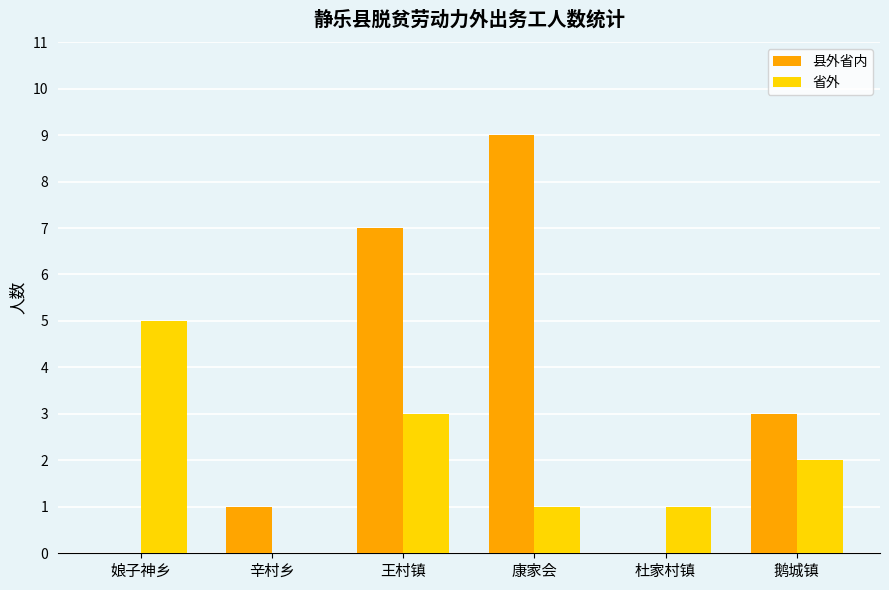

What is the sum of all 县外省内 values?

20